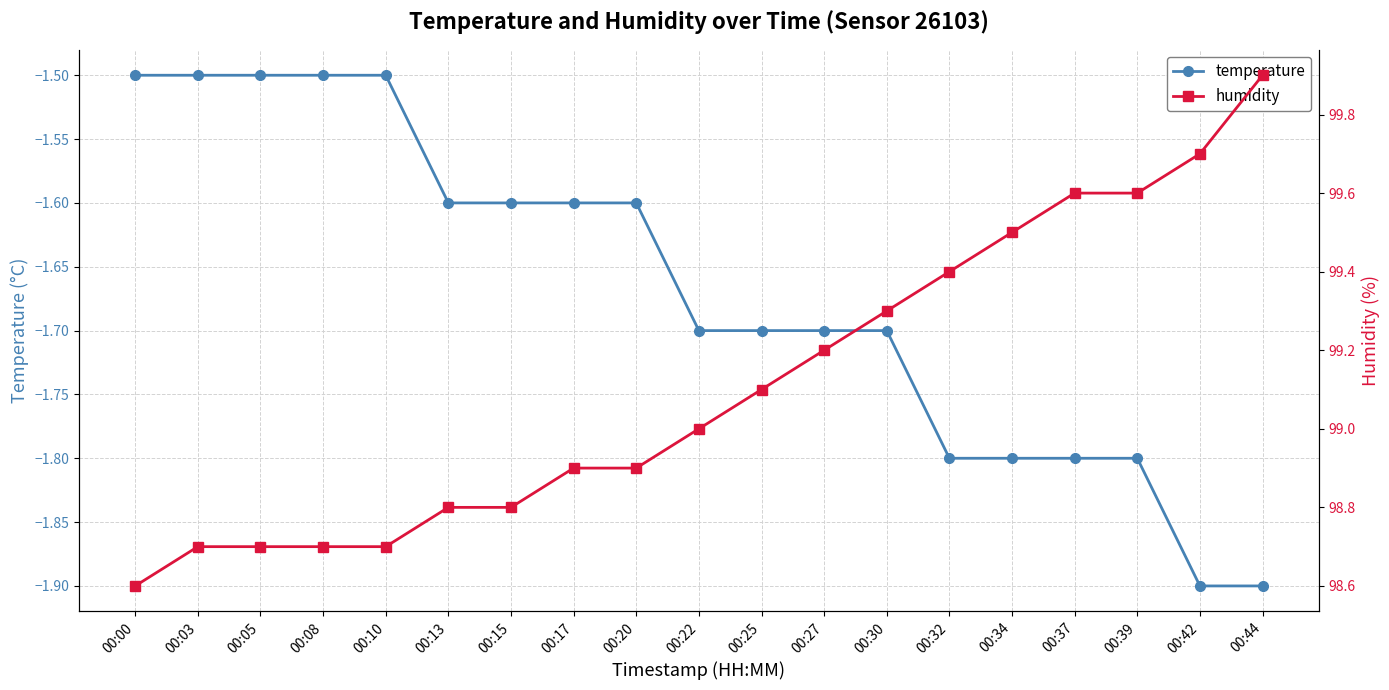

Rank the series by their maximum value, from highest to lowest.

humidity, temperature